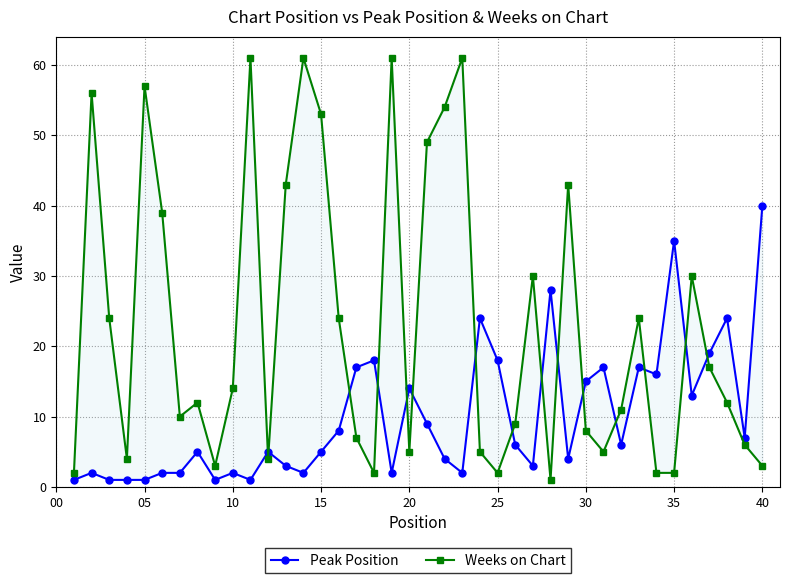

Is the value of Peak Position at 35 greater than the value of Weeks on Chart at 24?

Yes